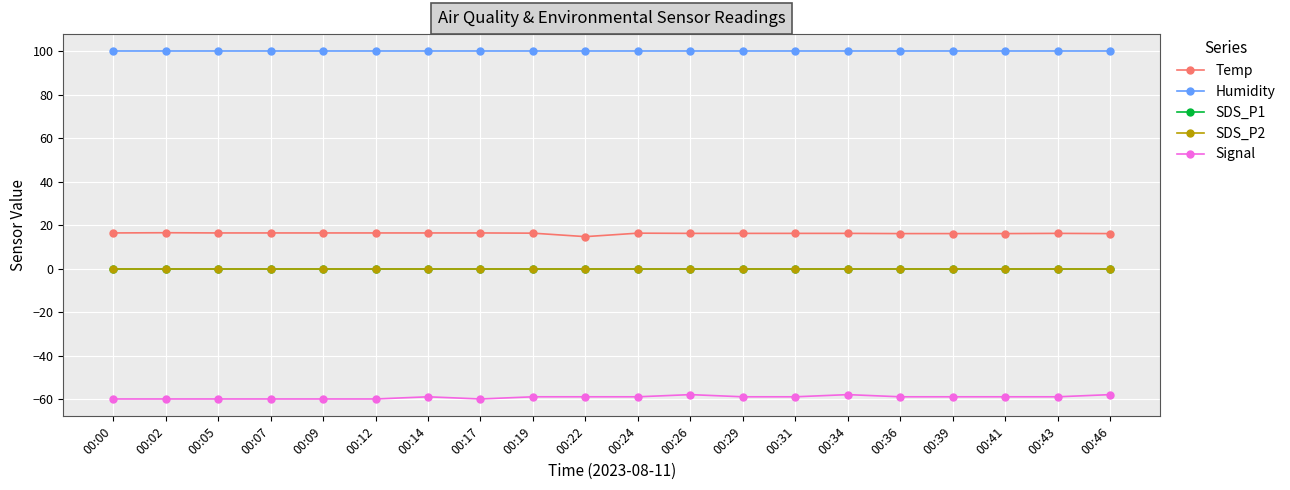

Is this an area chart (filled region under the line)?

No